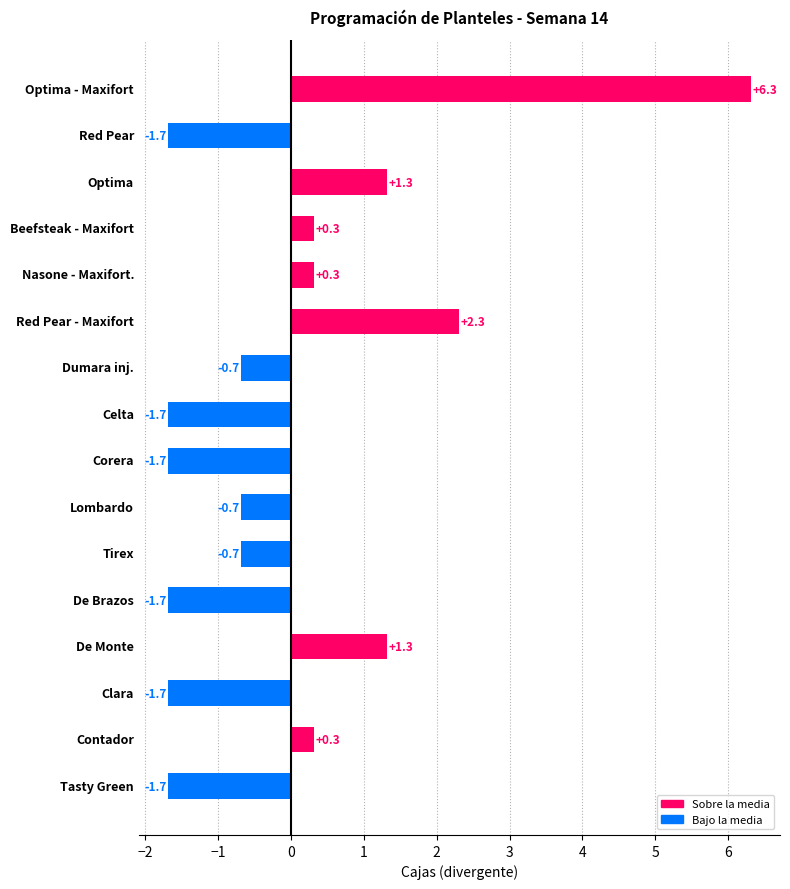

What is the label of the 10th bar from the bottom?

Dumara inj.